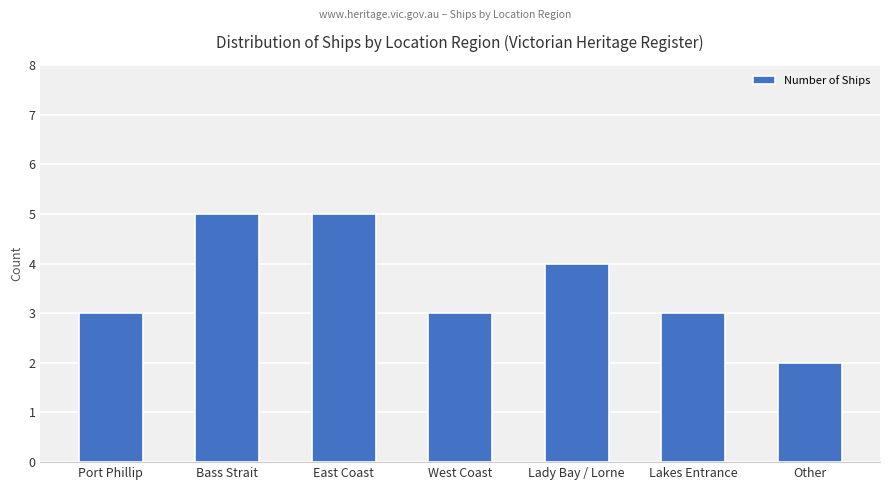

Are the bars grouped side by side (vs. stacked)?

No